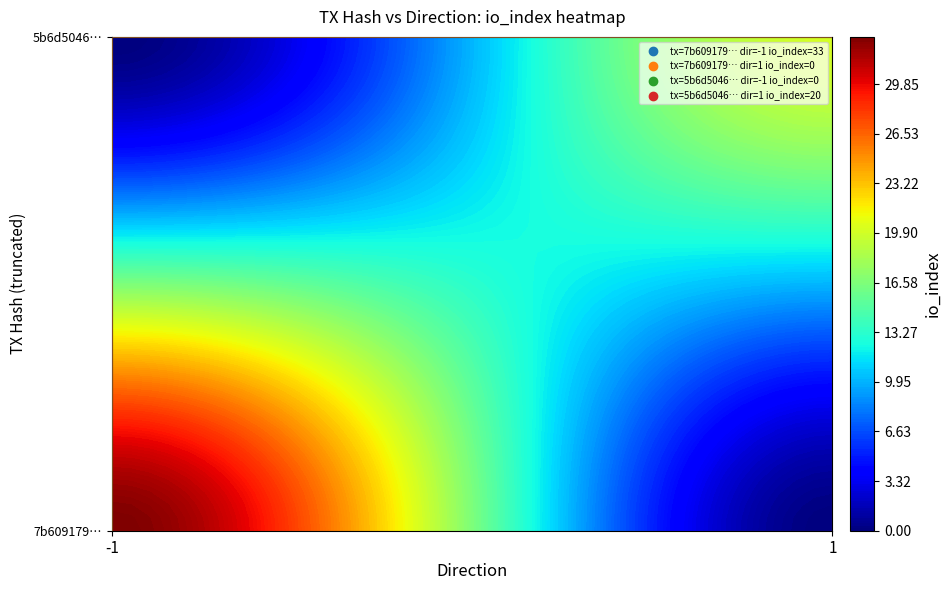

Which series changed the most between direction and io_index?

7b6091794b07c567bafeb638e2e6d9cb42e1900